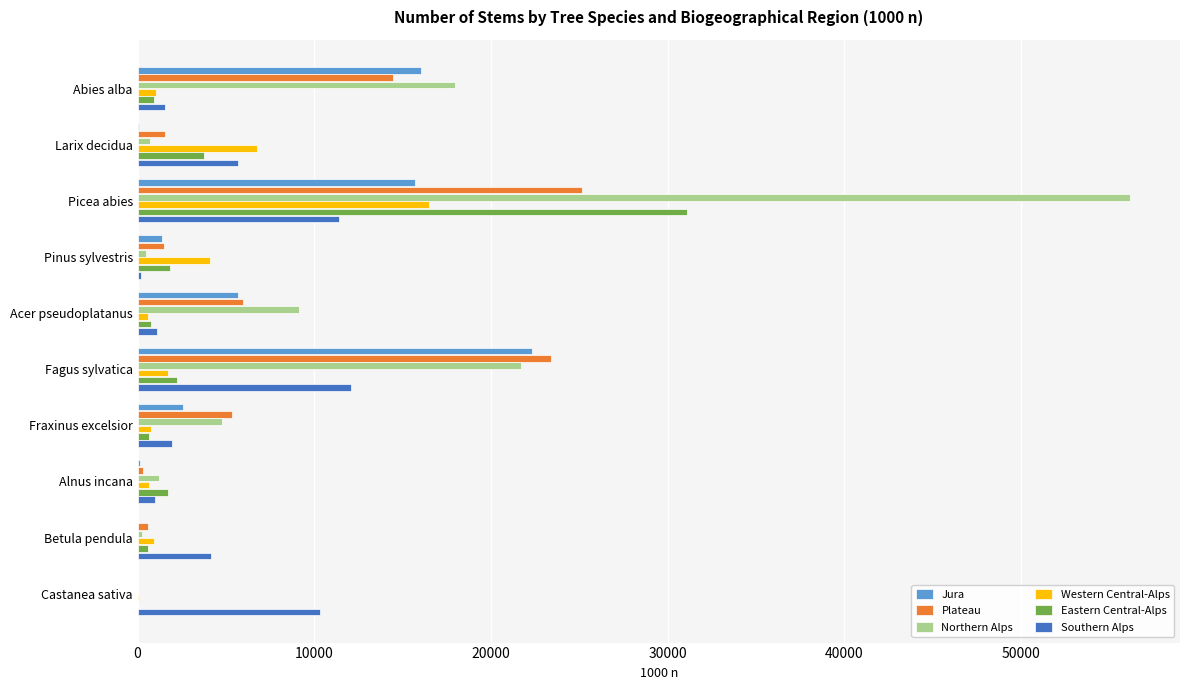

Which series has the largest range (max minus min)?

Northern Alps